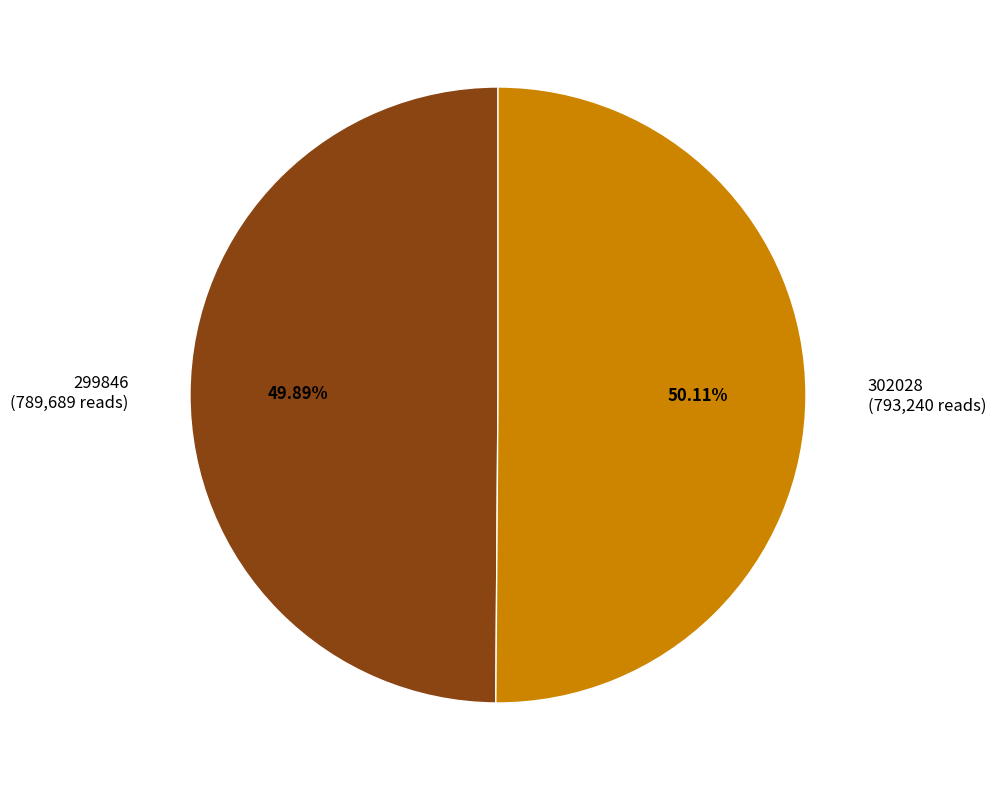

Is the sum of 299846 (789,689 reads) and 302028 (793,240 reads) greater than half?

Yes